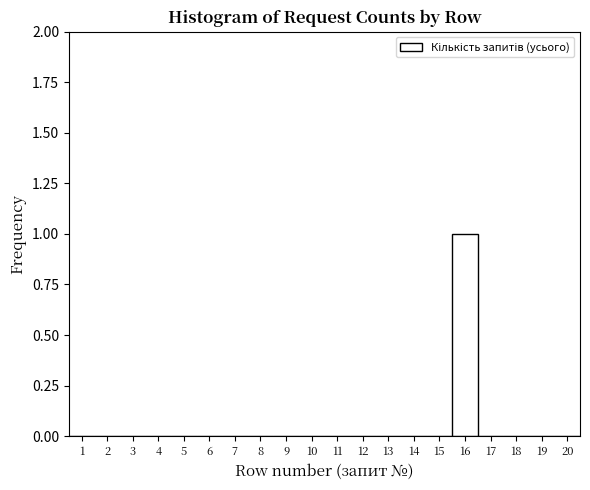

Which range on the x-axis has the tallest bar?

15.5 to 16.5